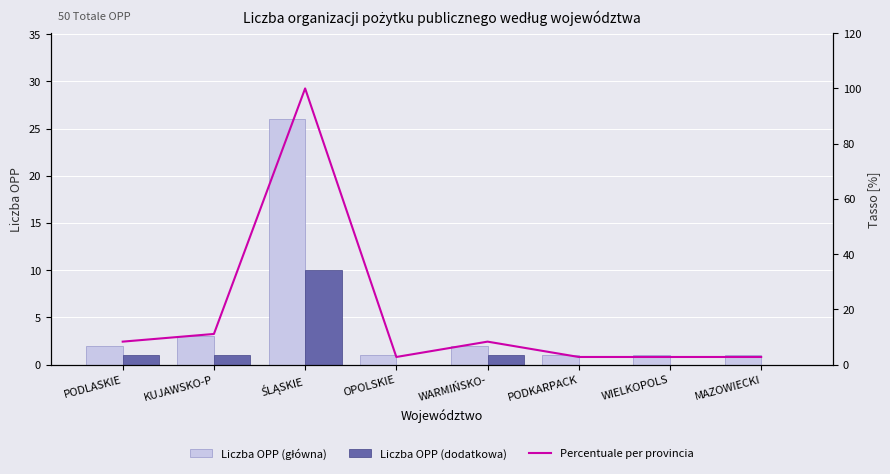

Which category has the lowest value in the Liczba OPP (główna) series?

OPOLSKIE